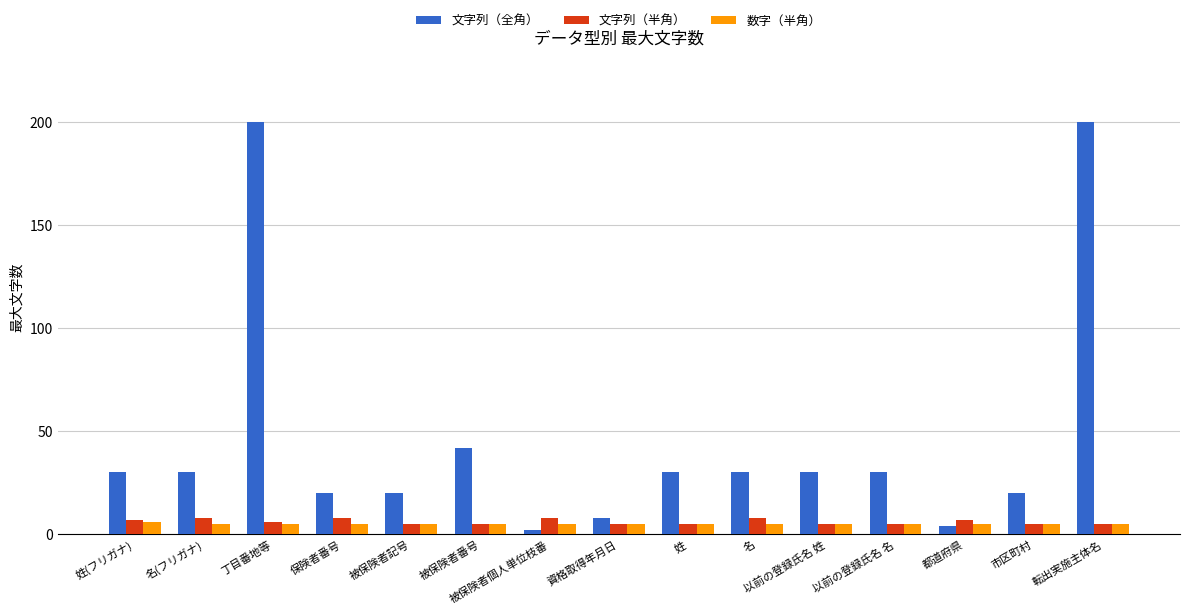

Between 保険者番号 and 名, which series saw the biggest shift?

文字列（全角）